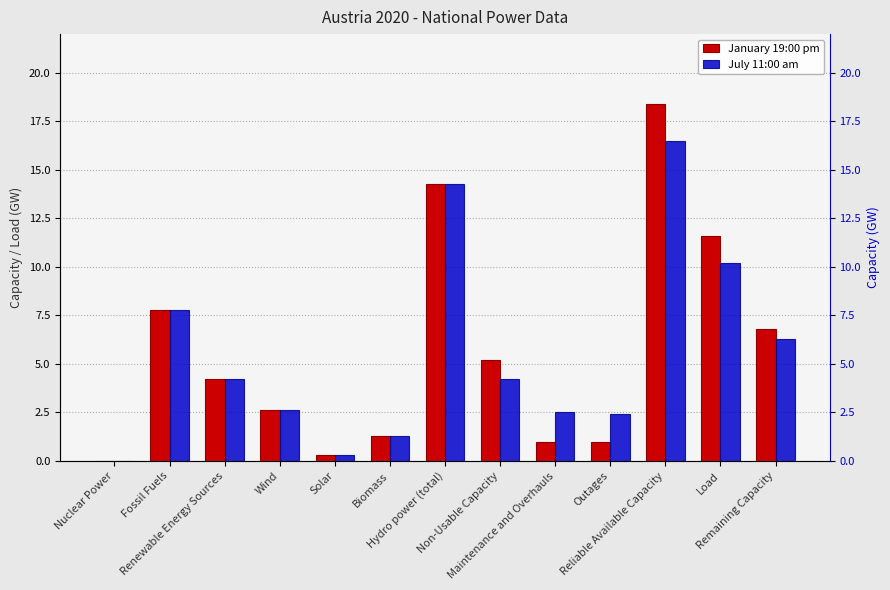

How many data points in July 11:00 am are above 4?

7